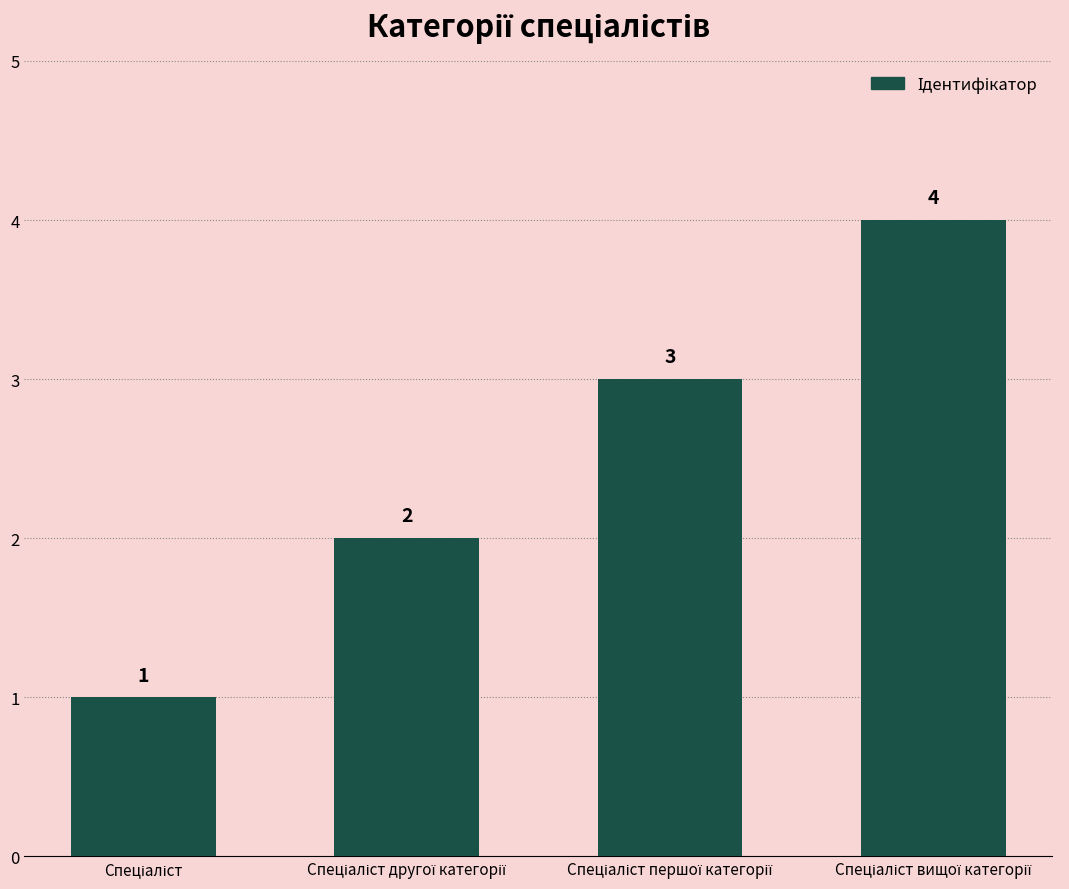

What is the value of the 1st bar from the left?

1